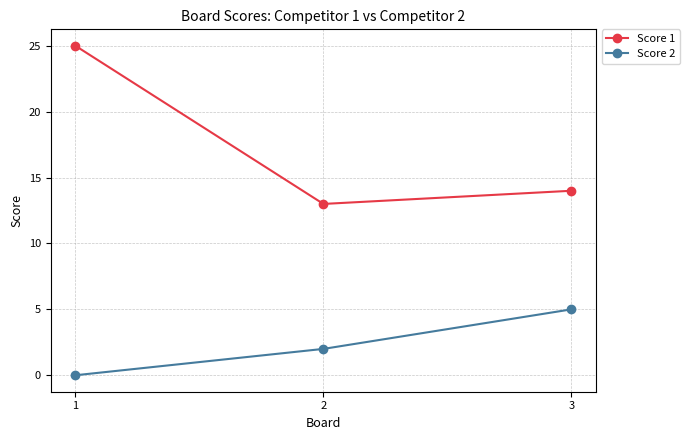

Does the chart display data point markers on the line(s)?

Yes